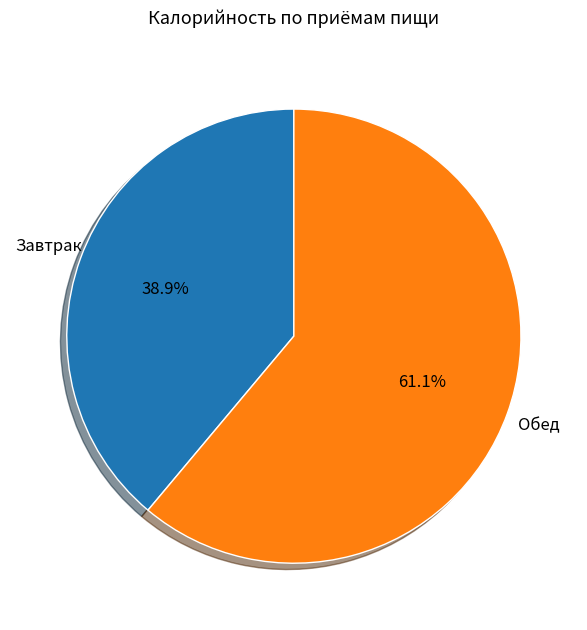

Is the sum of Обед and Завтрак greater than half?

Yes